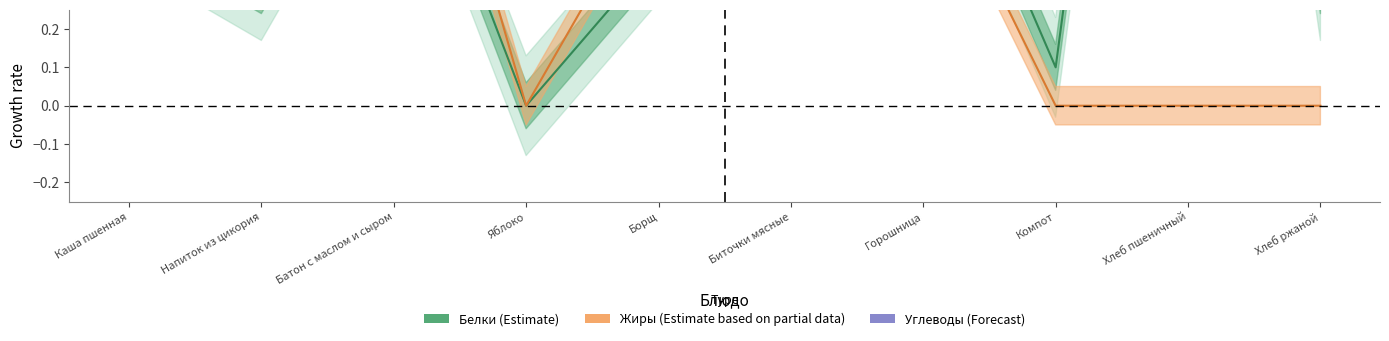

The value of Углеводы at Компот is 1.5. True or false?

False